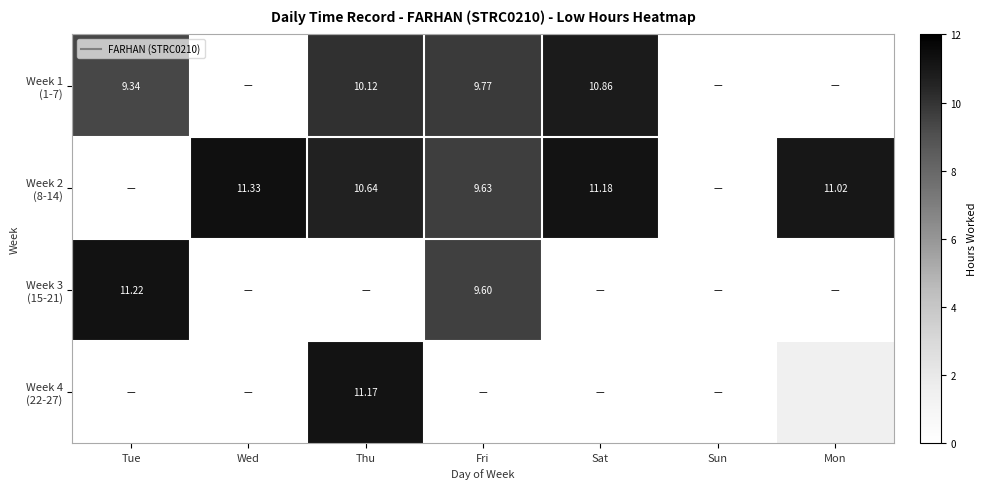

Which series has the largest total across all categories?

Week 2 (8-14)